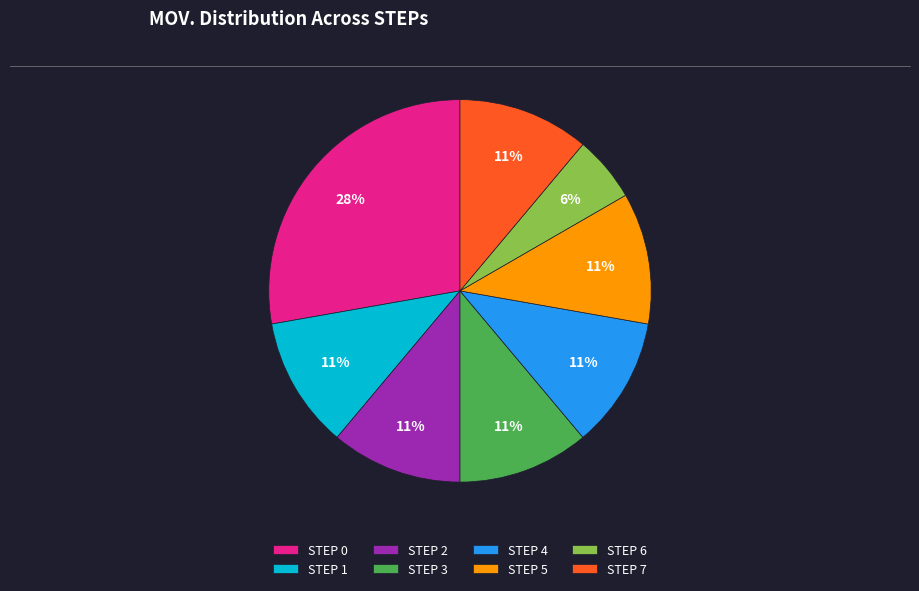

The STEP 2 slice represents 11% of the pie. True or false?

True